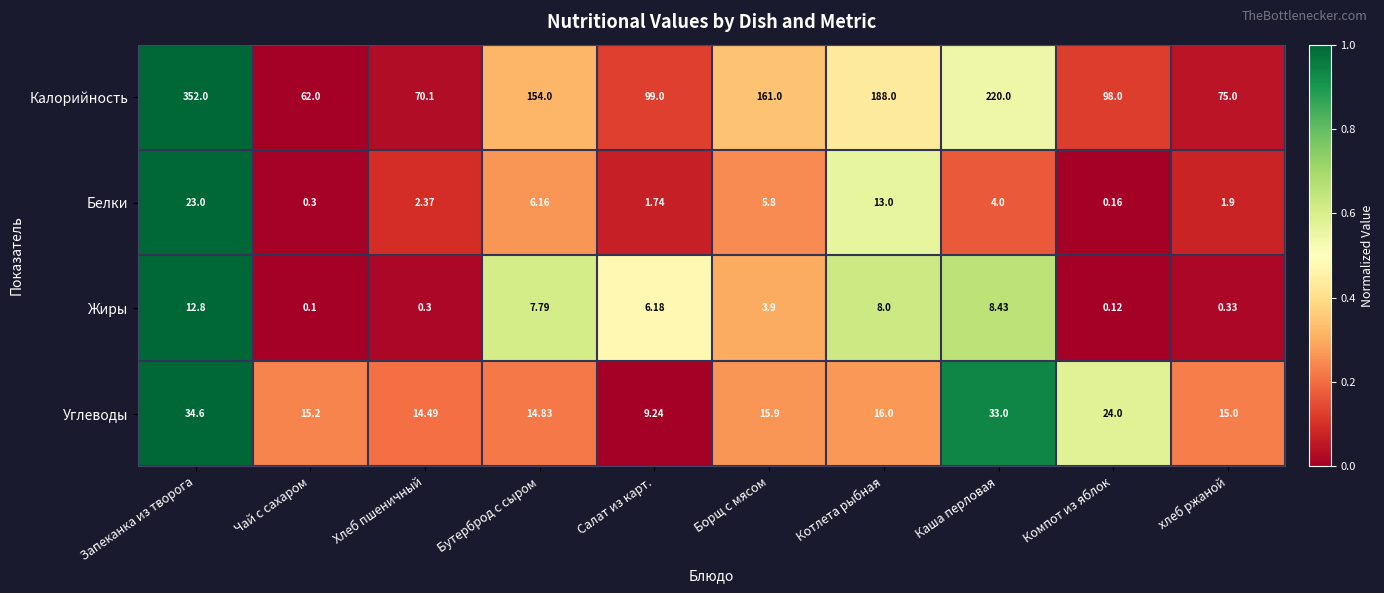

Between Запеканка из творога and Чай с сахаром, which series saw the biggest shift?

Калорийность